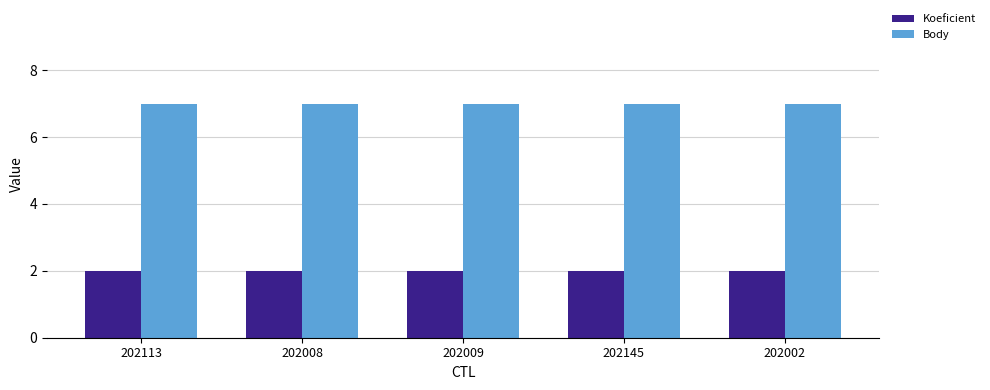

Rank the series by their average value, from highest to lowest.

Body, Koeficient